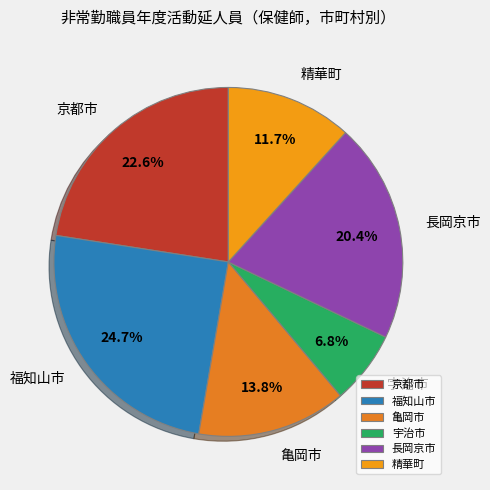

The 宇治市 slice represents 1% of the pie. True or false?

False